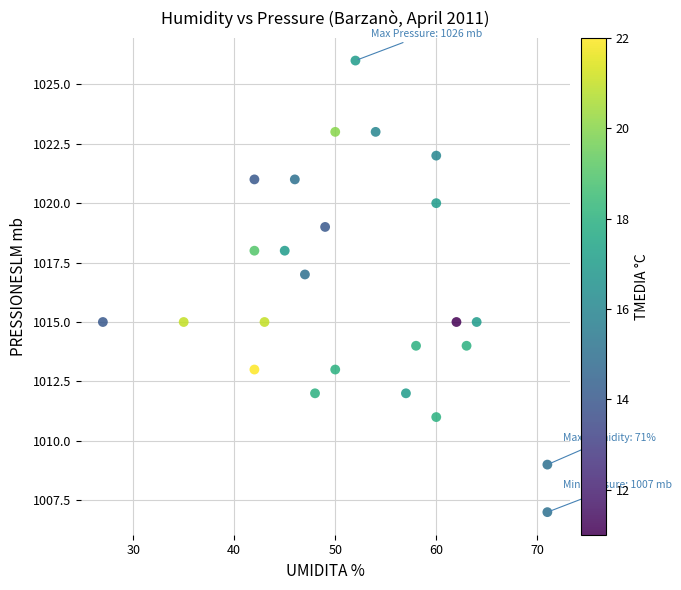

What is the range of Y values (max minus min)?

19